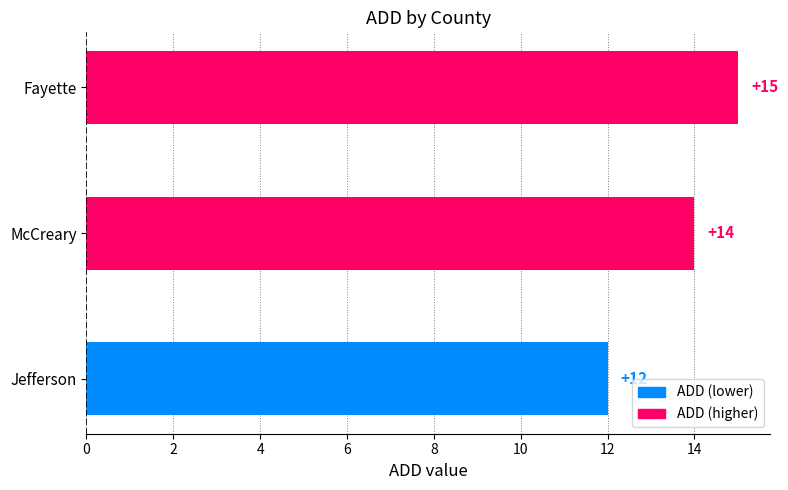

Between Jefferson and McCreary, which is larger?

McCreary